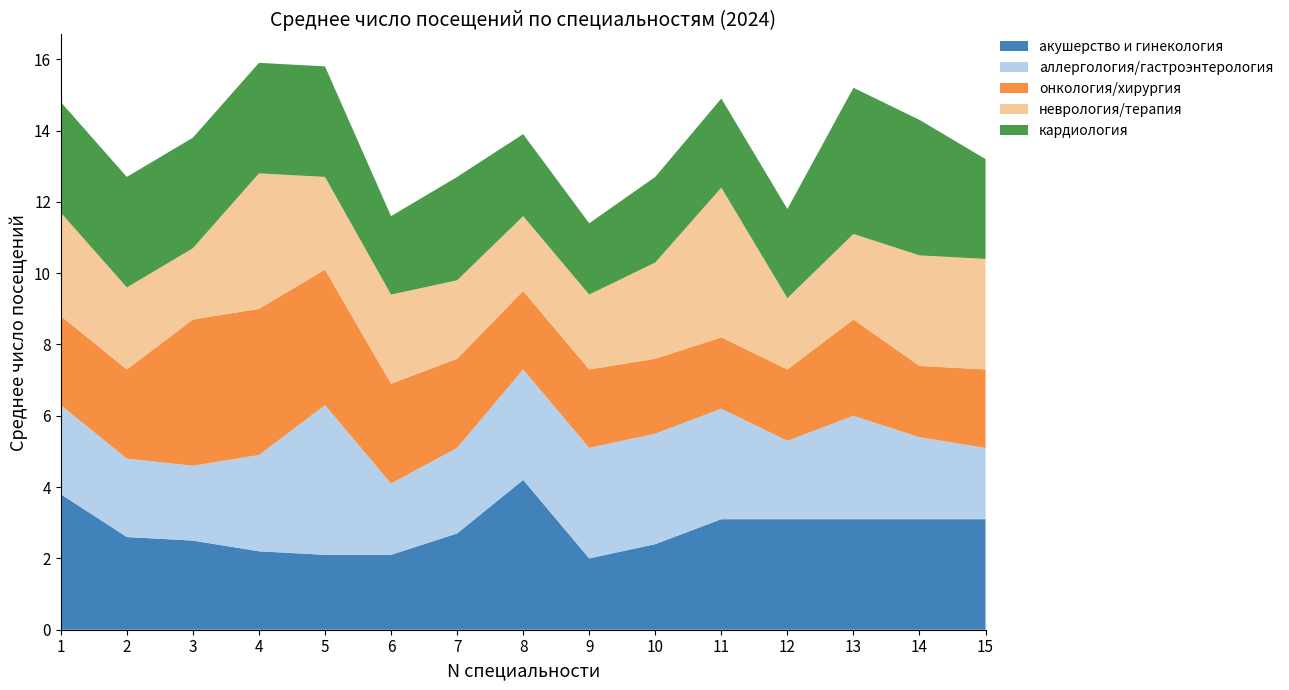

What is the maximum value for акушерство и гинекология?

4.2